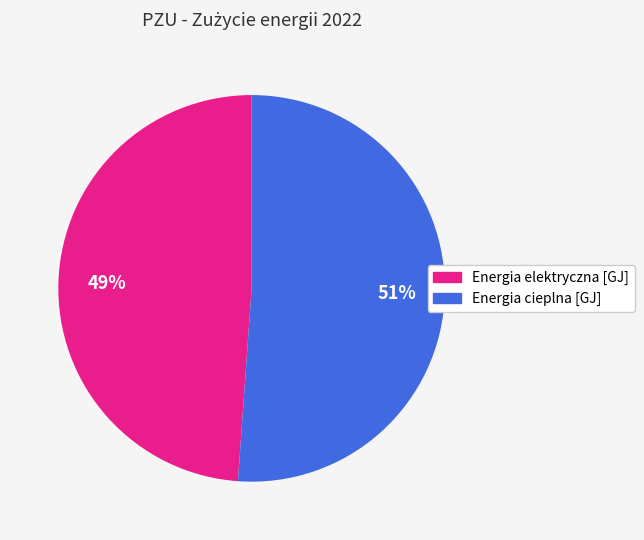

What is the ratio of the value at Energia cieplna [GJ] to the value at Energia elektryczna [GJ]?

1.0